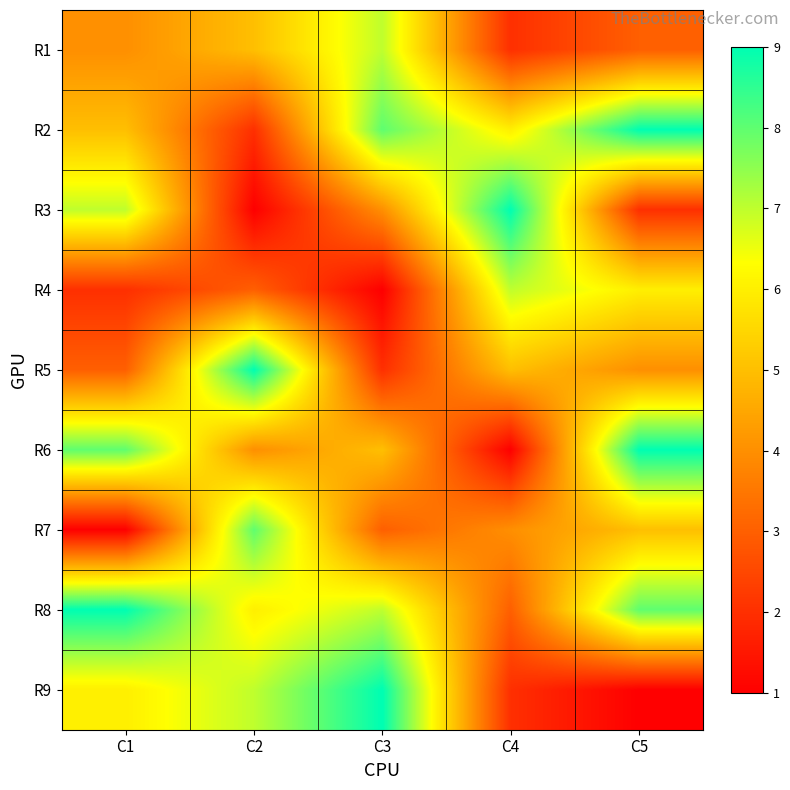

Reading right to left, extract all data points from this chart.

R1: C5=3	C4=2	C3=7	C2=5	C1=4
R2: C5=9	C4=6	C3=8	C2=2	C1=5
R3: C5=2	C4=9	C3=4	C2=1	C1=7
R4: C5=6	C4=7	C3=1	C2=3	C1=2
R5: C5=4	C4=5	C3=2	C2=9	C1=3
R6: C5=9	C4=1	C3=5	C2=4	C1=8
R7: C5=5	C4=4	C3=3	C2=8	C1=1
R8: C5=8	C4=3	C3=7	C2=6	C1=9
R9: C5=1	C4=2	C3=9	C2=7	C1=6